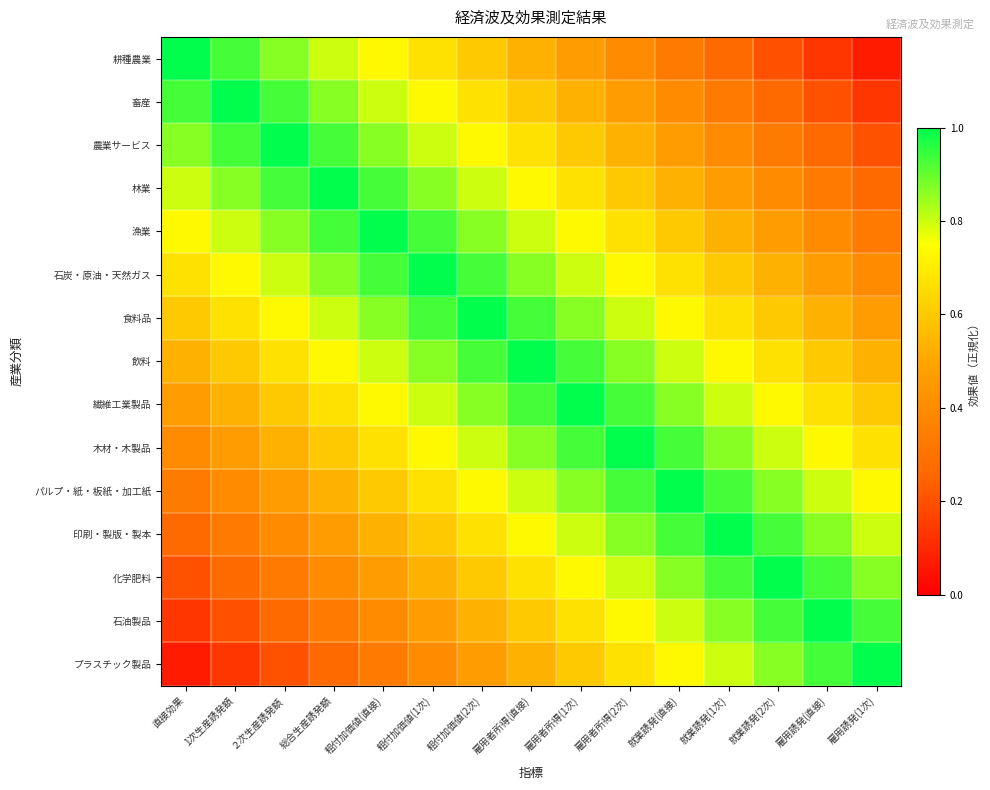

Which series has the largest range (max minus min)?

耕種農業